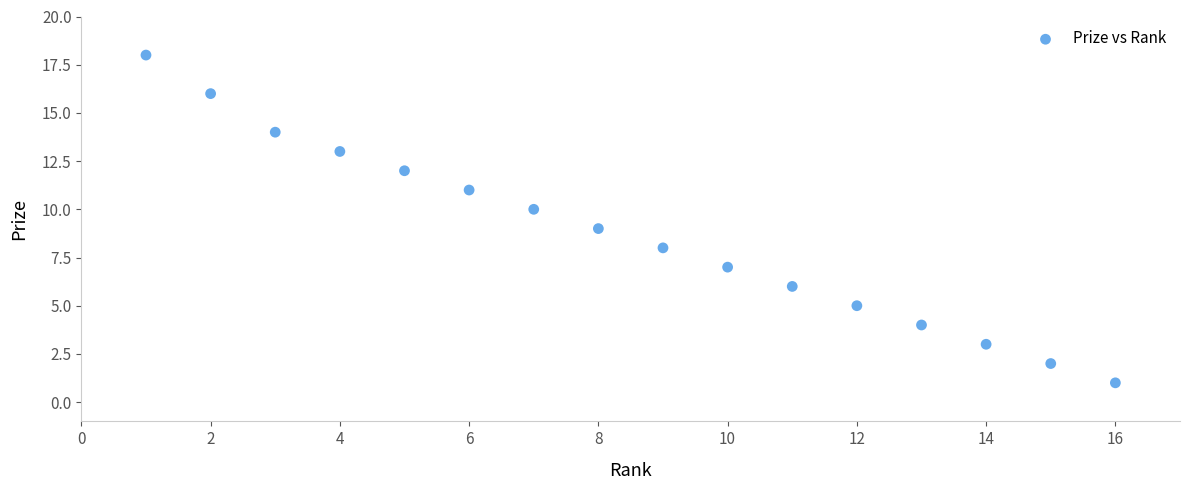

What is the range of Y values (max minus min)?

17